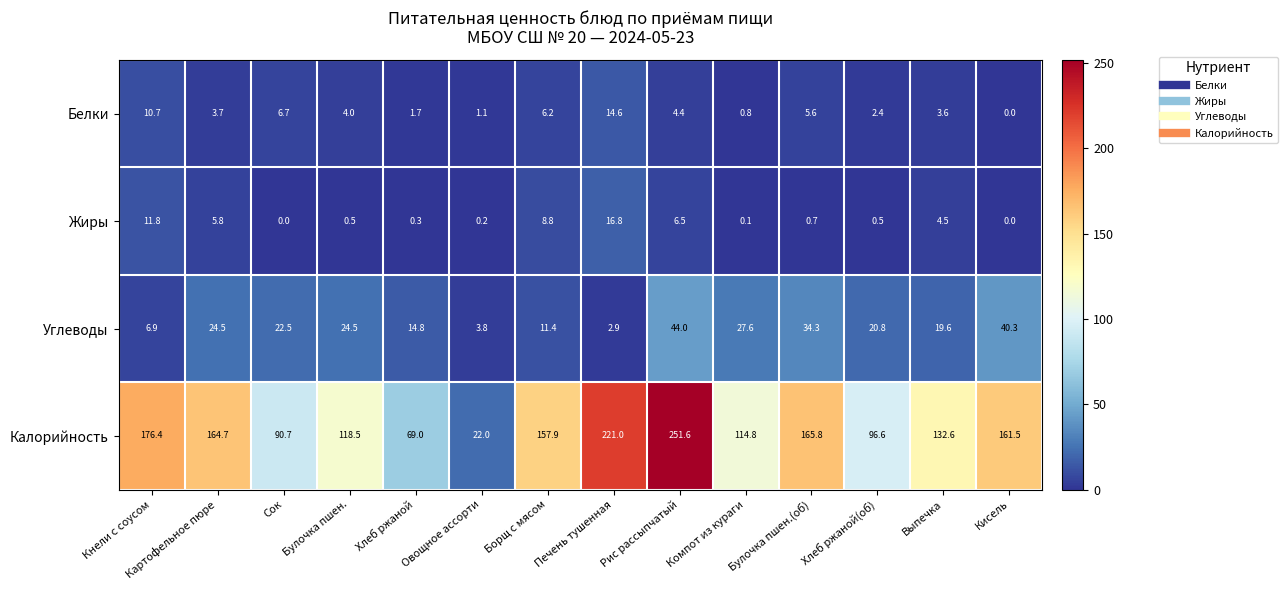

What is the maximum value for Углеводы?

44.0